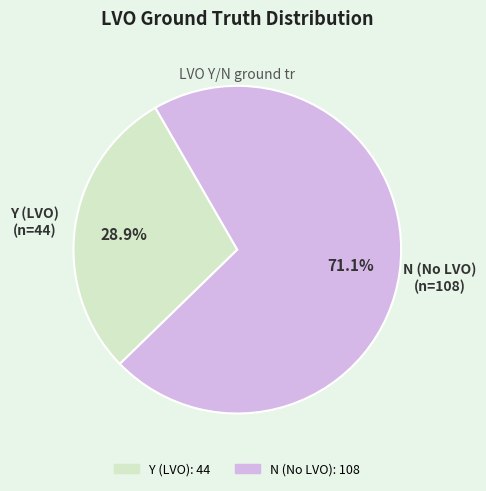

How much of the chart is everything except Y (LVO)?

71.1%